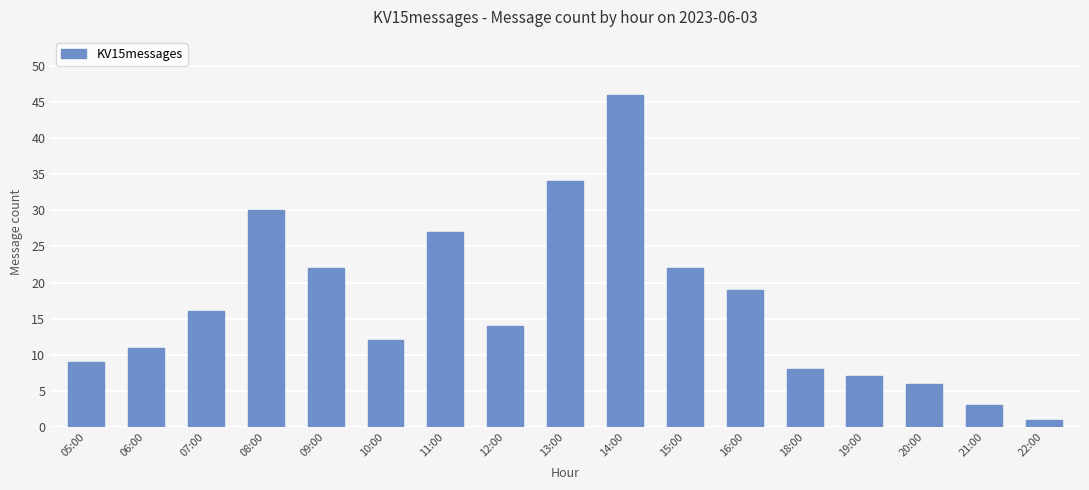

What is the difference between the maximum and second lowest values?

43